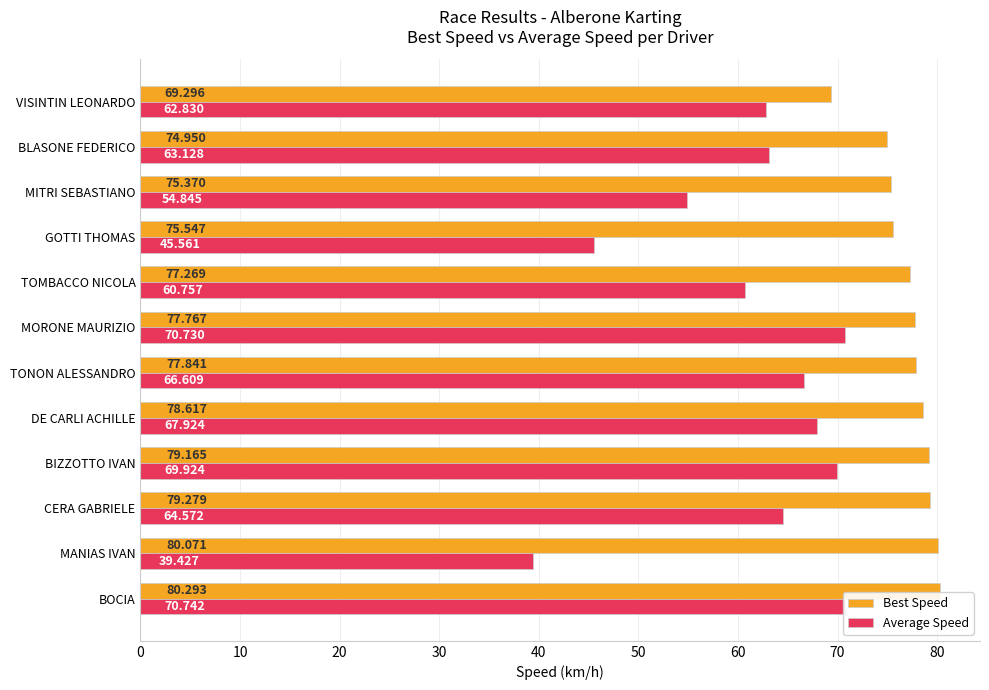

Rank the series at TOMBACCO NICOLA from lowest to highest value.

Average Speed, Best Speed